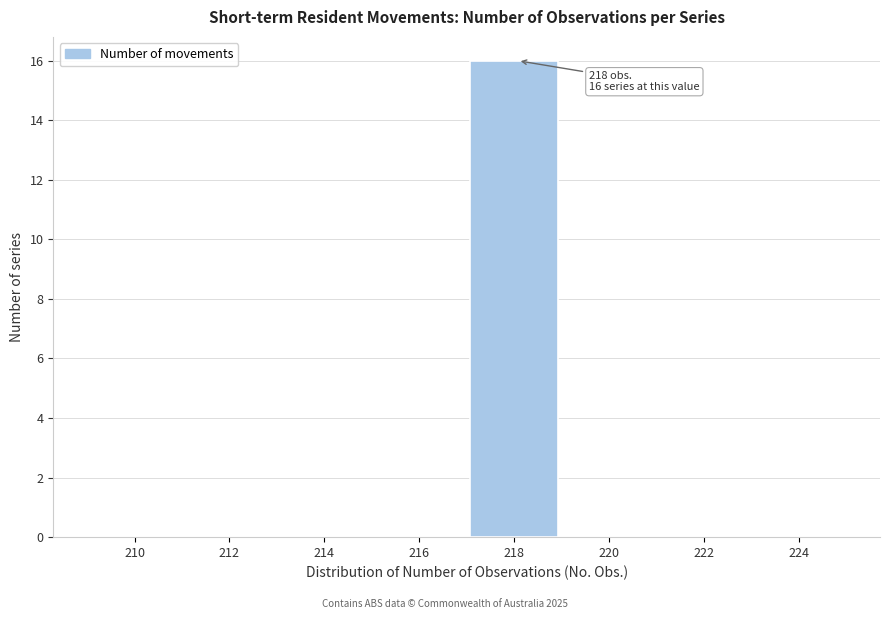

Reading left to right, what are all the values shown in this chart?

210=0	212=0	214=0	216=0	218=16	220=0	222=0	224=0